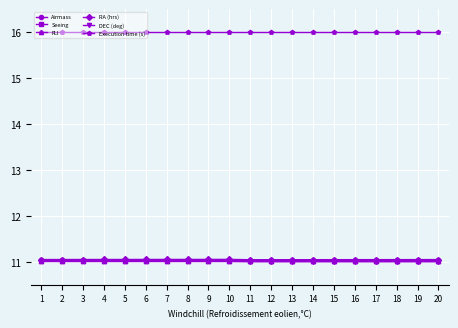

True or false: FLI and Airmass intersect in this chart.

False